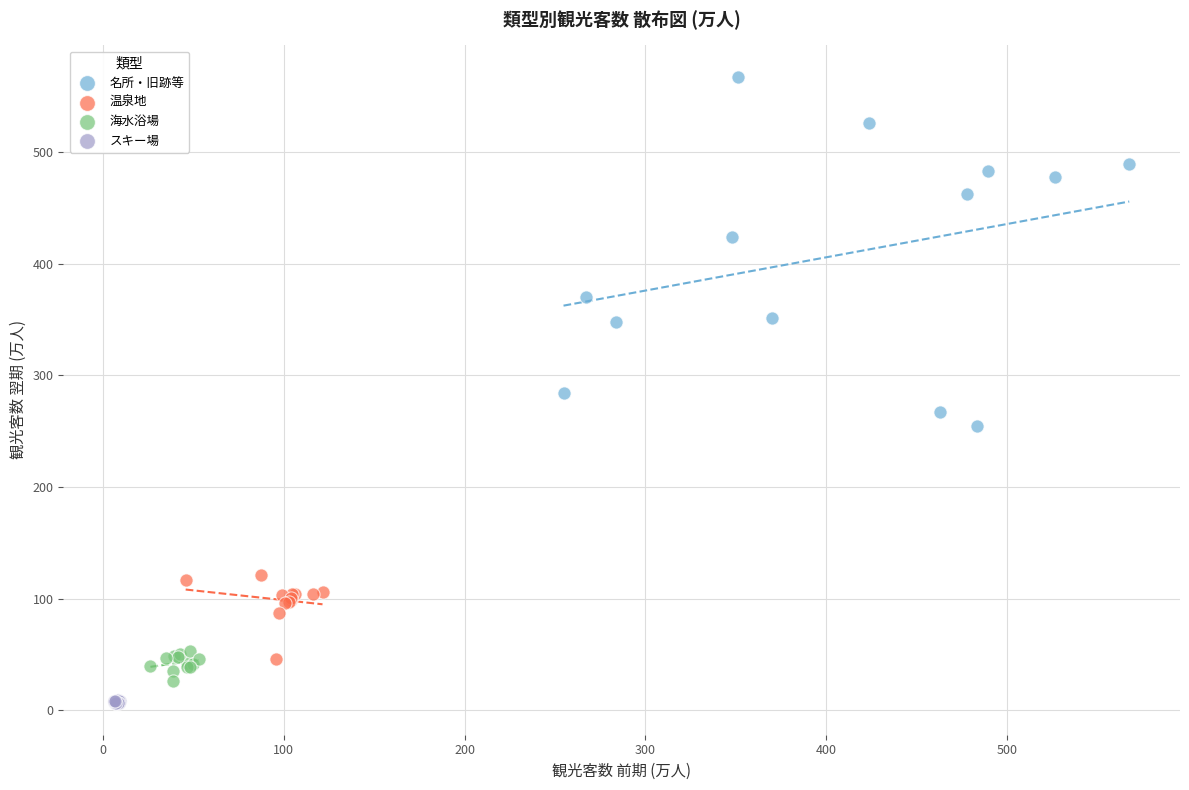

Which series contains the lowest Y value?

スキー場